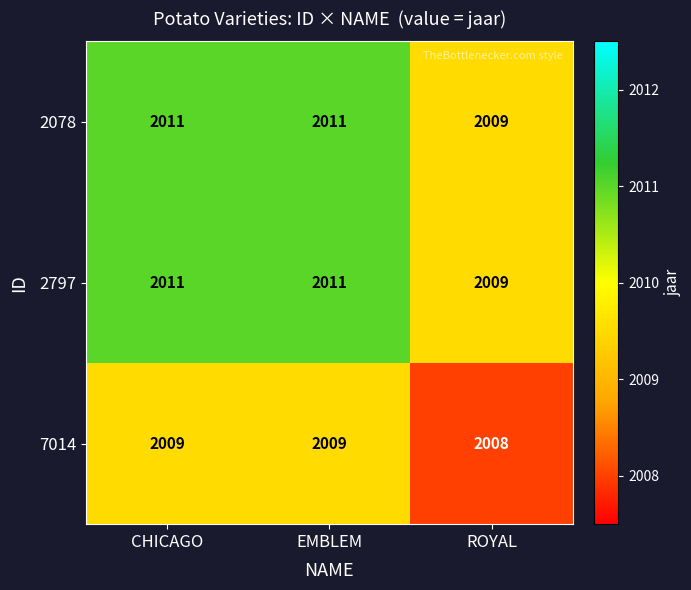

What is the minimum value shown in the chart?

2008